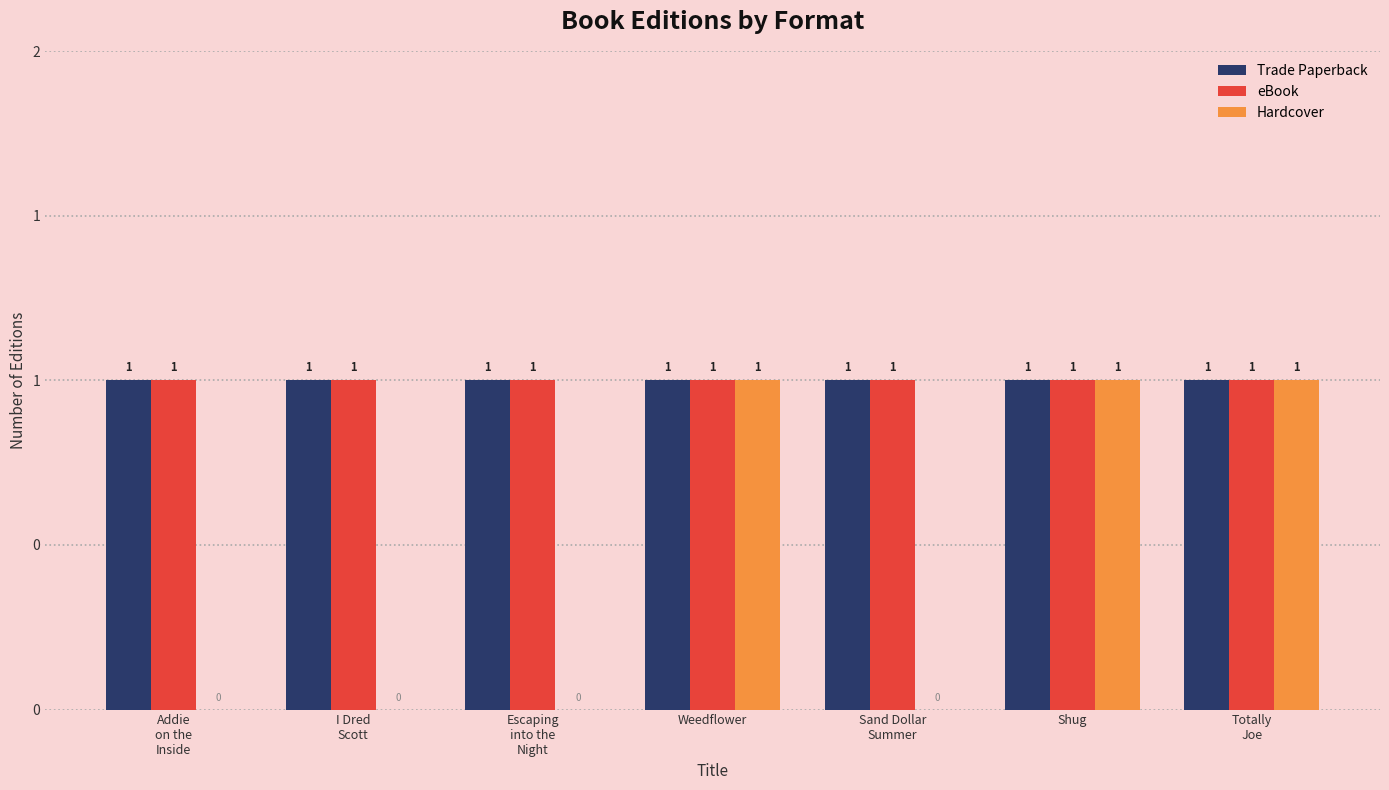

What are all the series names shown in the legend?

Trade Paperback, eBook, Hardcover